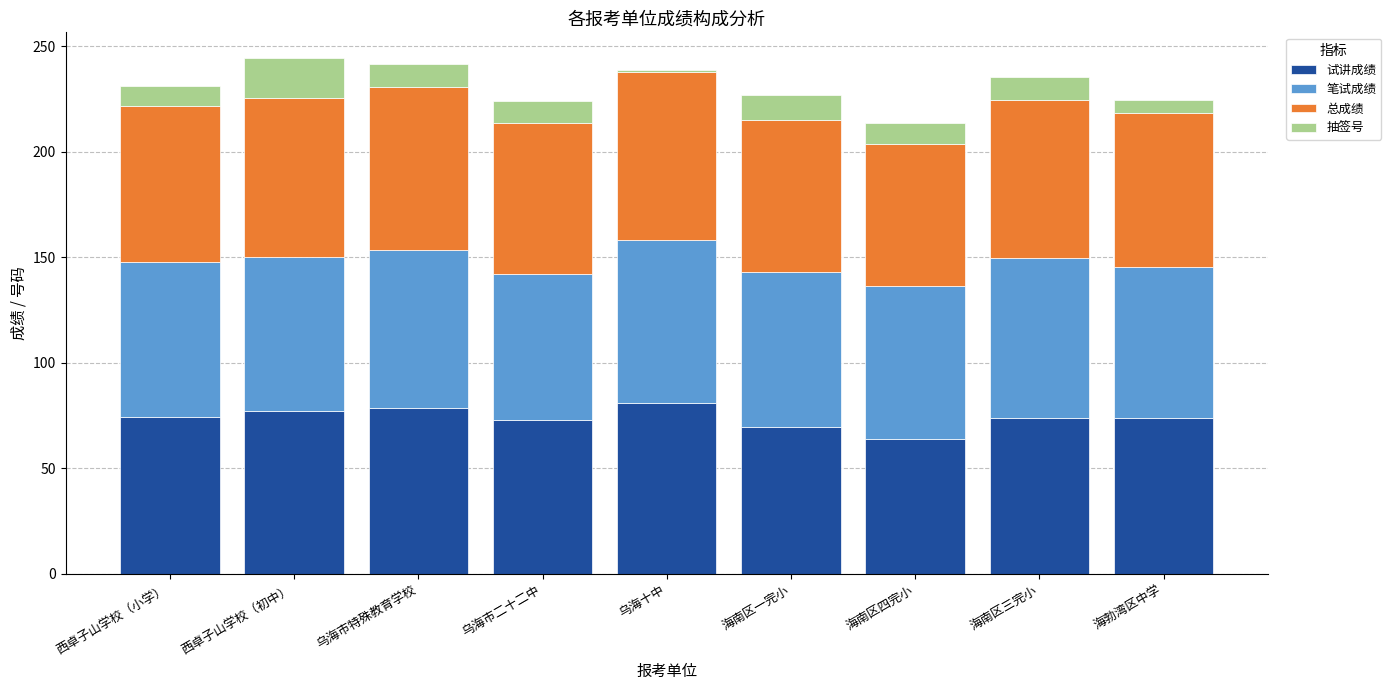

What is the total value across all series at 乌海市特殊教育学校?

241.8